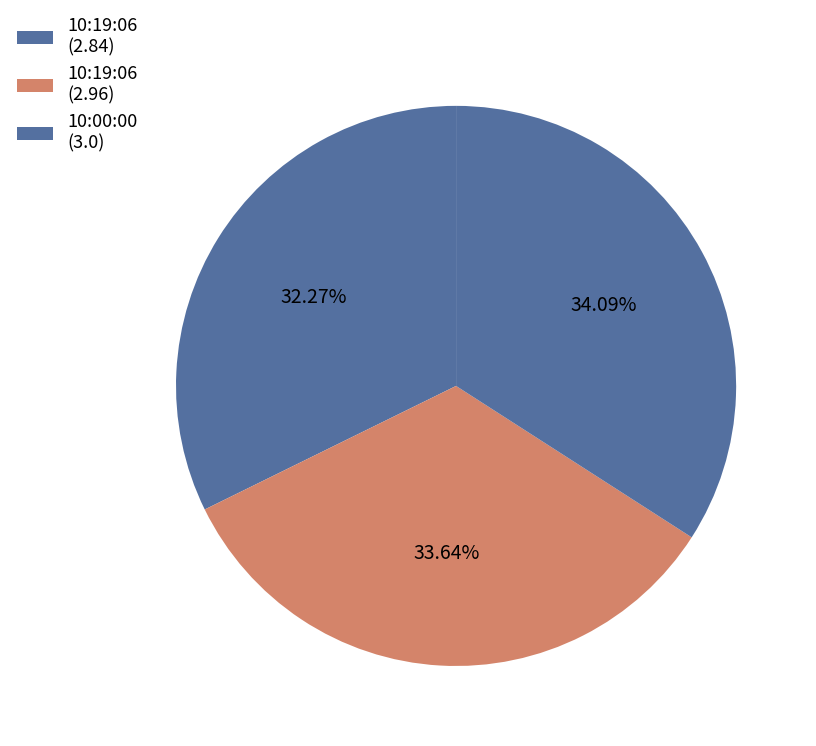

How many slices are in this pie chart?

3